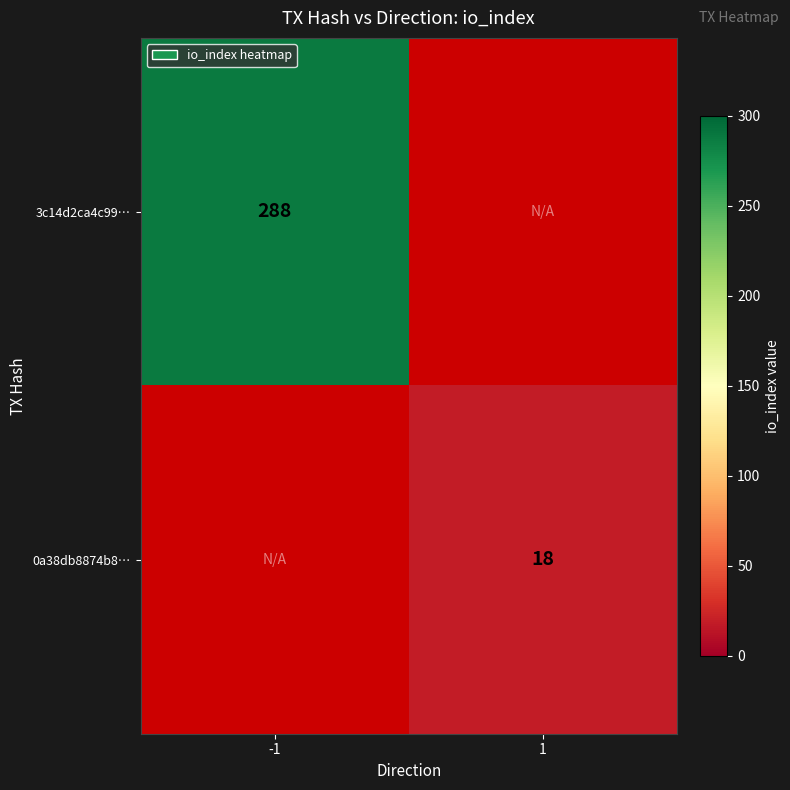

The value of 3c14d2ca4c99… at -1 is 132. True or false?

False